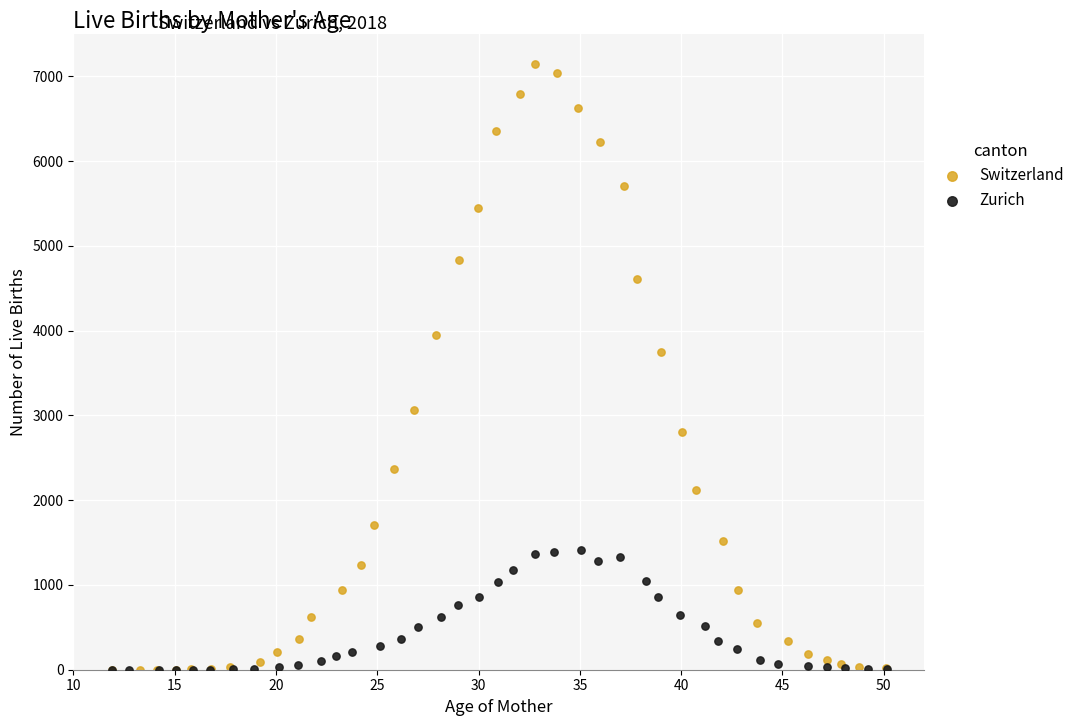

What are all the series names shown in the legend?

Switzerland, Zurich